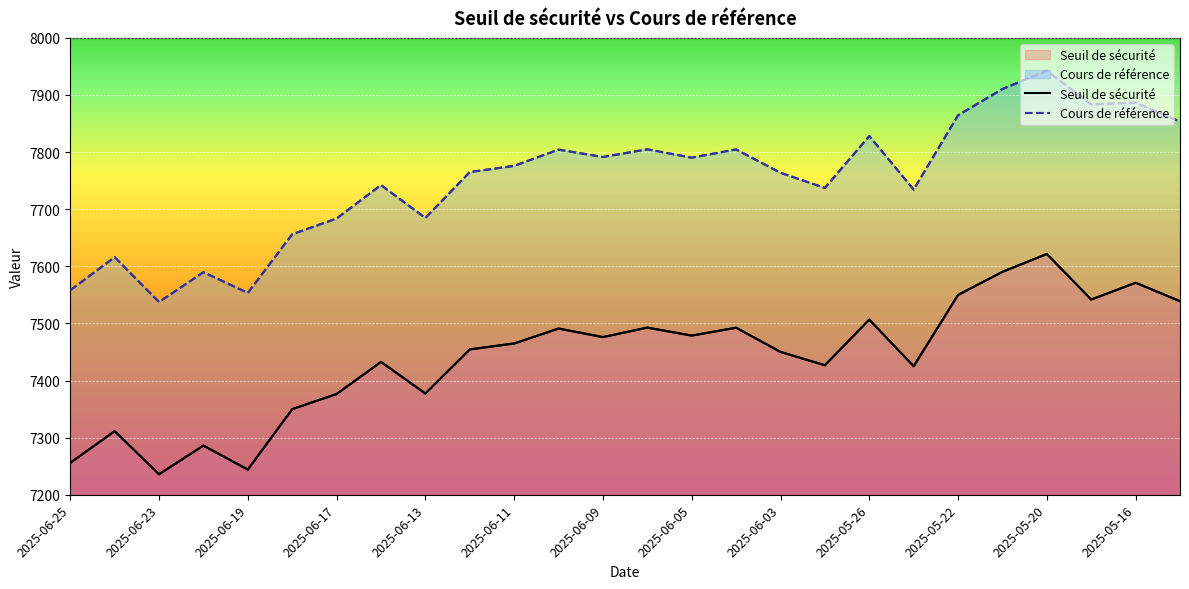

Is the value of Cours de référence at 2025-05-20 greater than the value of Seuil de sécurité at 2025-06-13?

Yes